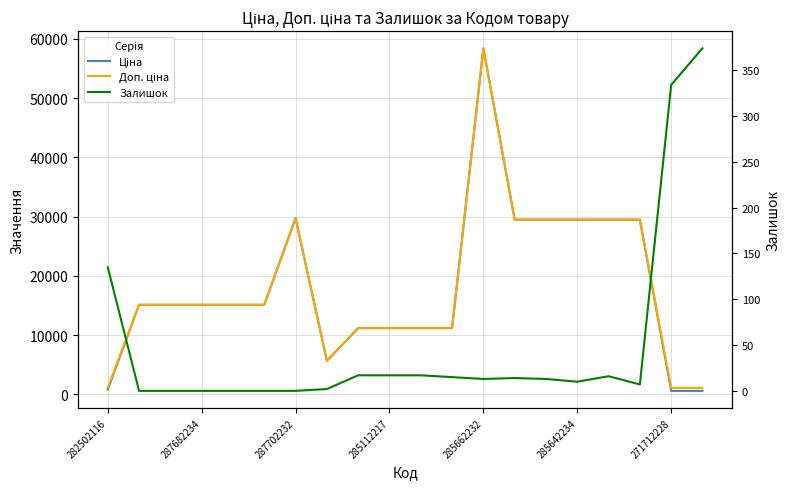

True or false: Доп. ціна has a value of 12131.8 at 285662232.

False